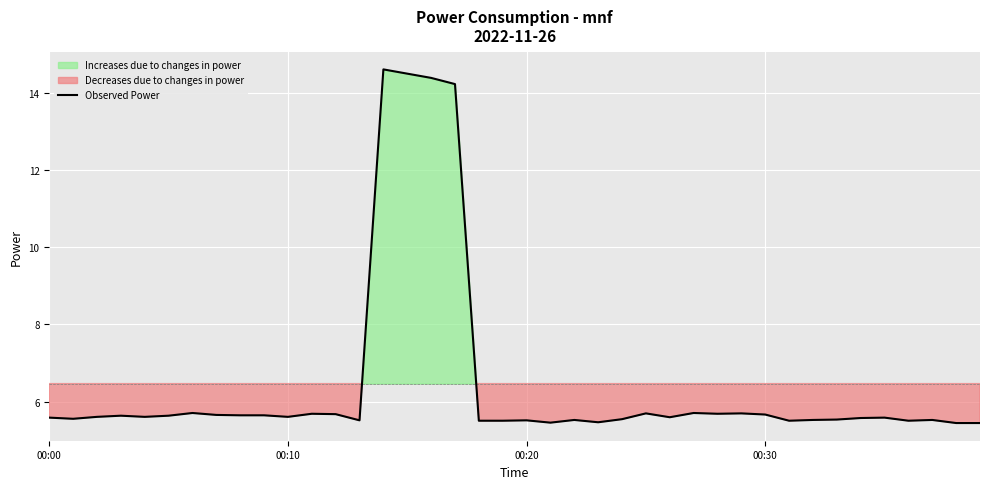

Is it true that Observed Power equals 9.7 at 00:20?

False